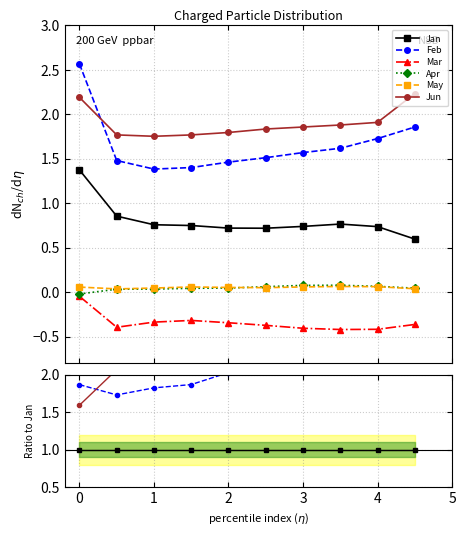

What is the maximum value shown in the chart?

3.7